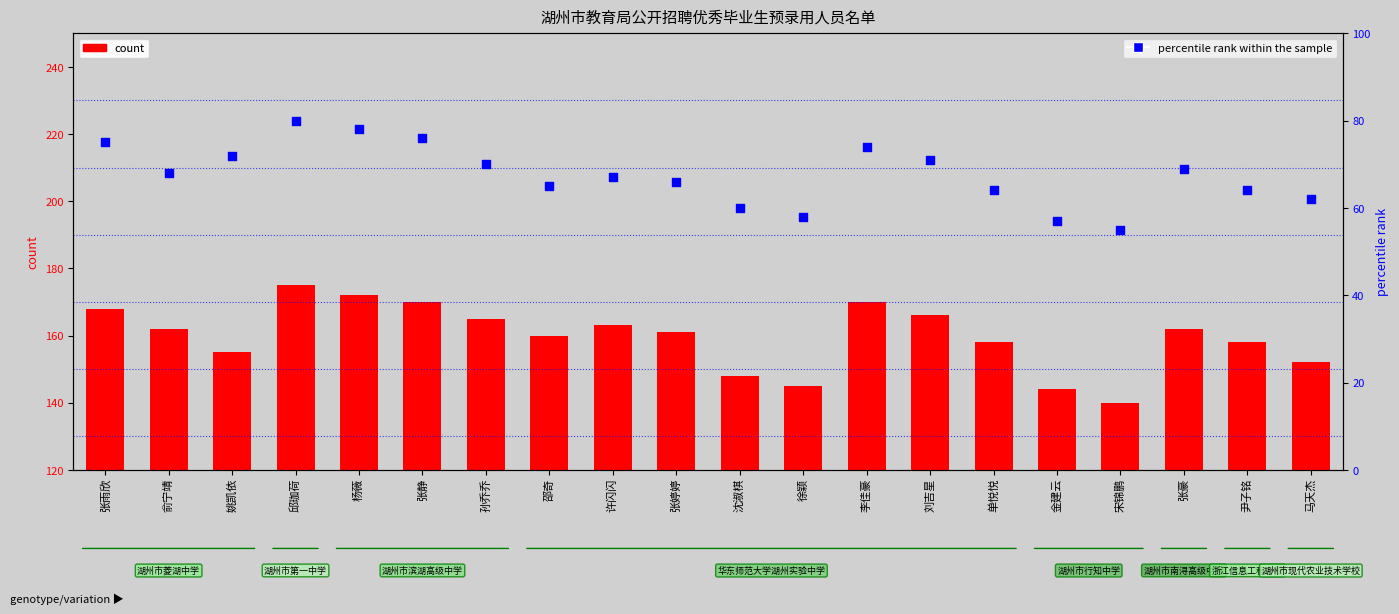

Which series contains the lowest Y value?

percentile rank within the sample